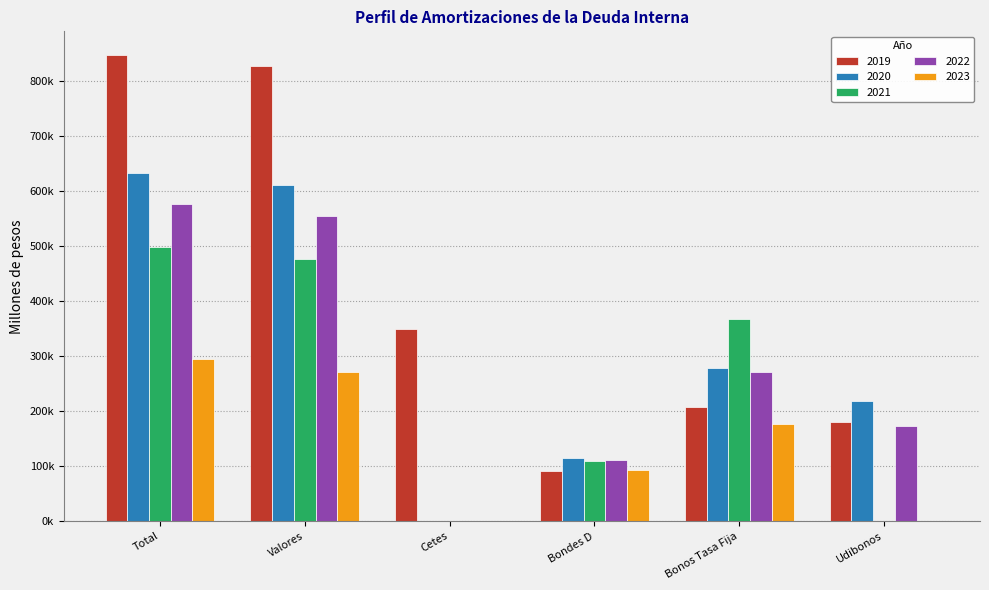

Are the bars horizontal?

No